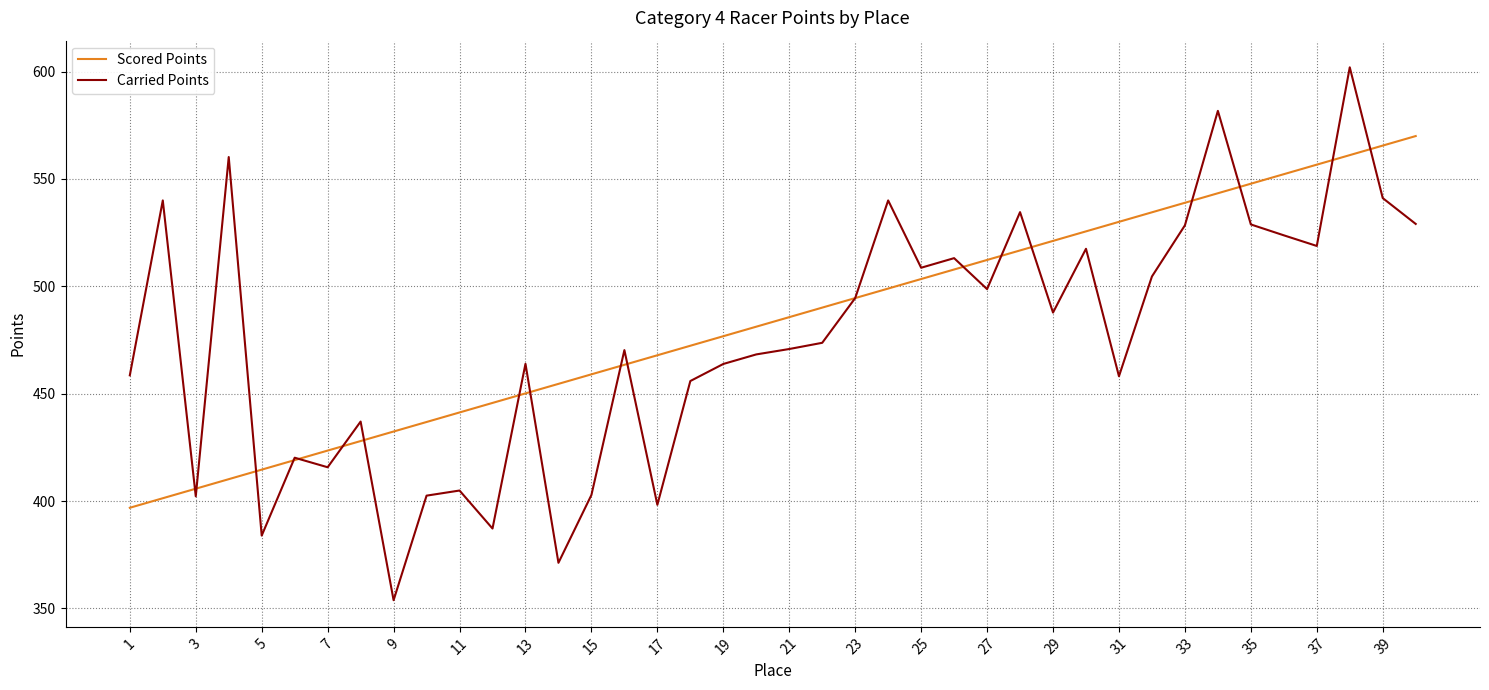

What is the maximum value for Carried Points?

602.0